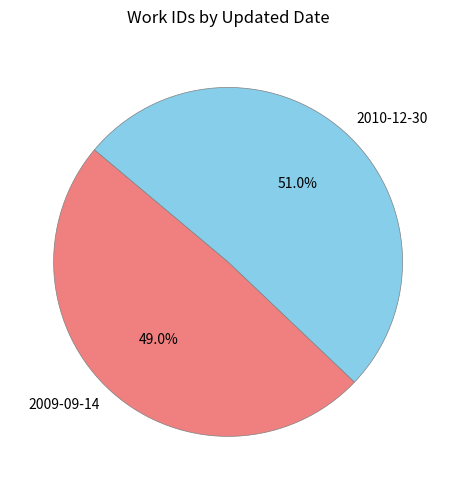

What is the largest slice in the pie chart?

2010-12-30